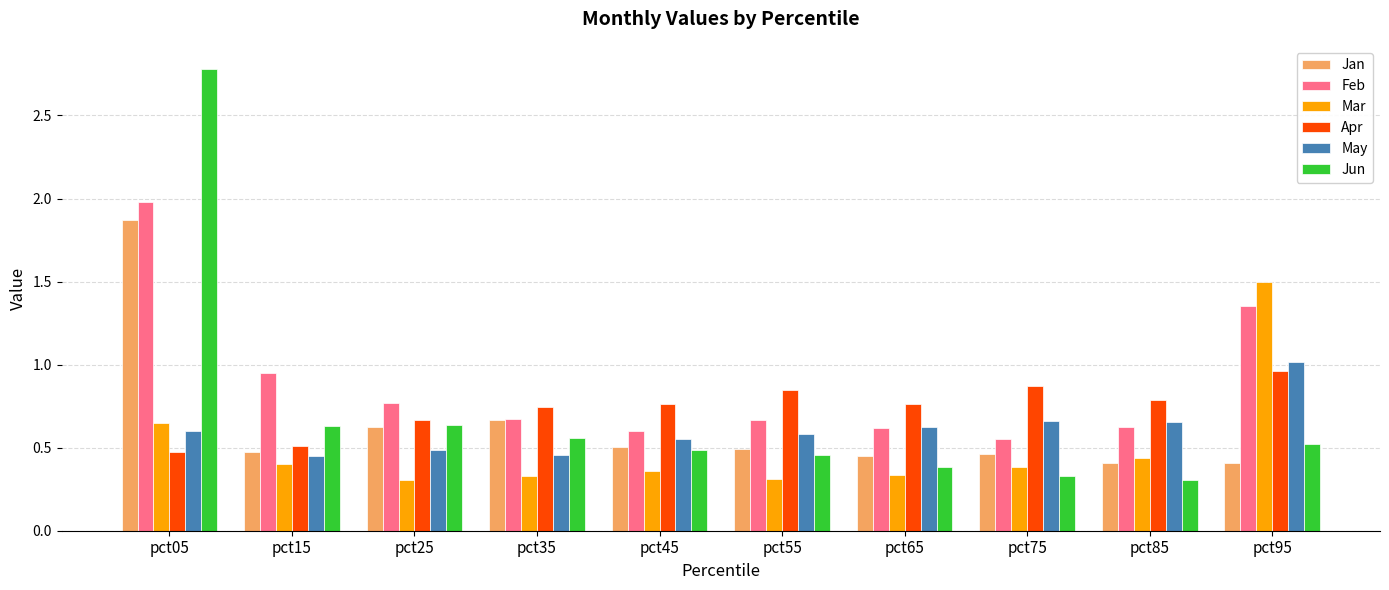

What is the difference between the highest and lowest values at pct95?

1.1